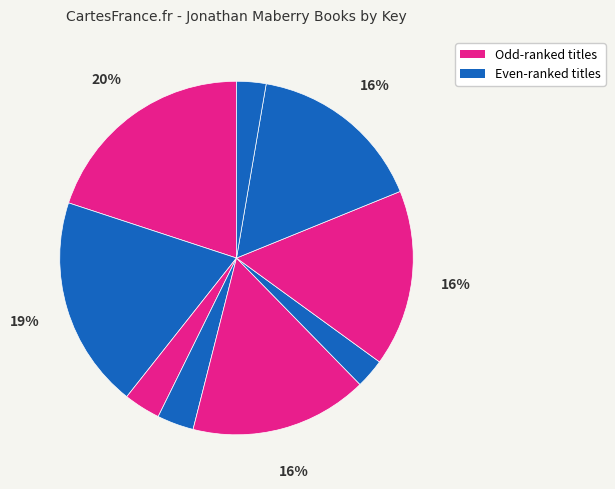

How many slices are in this pie chart?

9